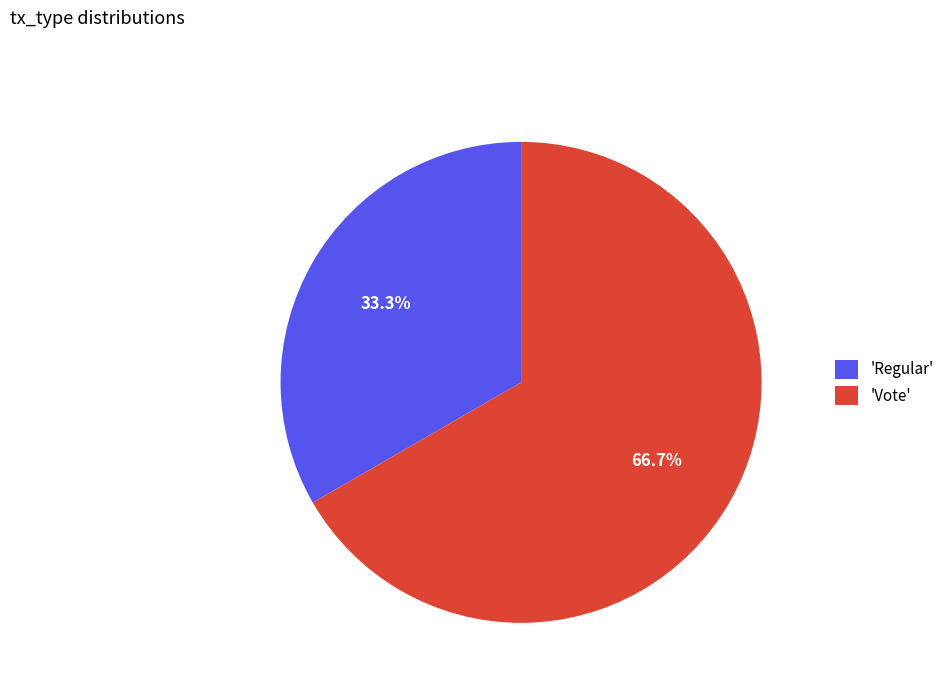

Between 'Vote' and 'Regular', which is larger?

'Vote'